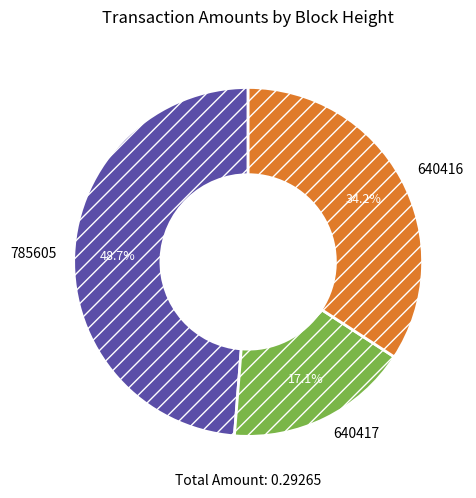

The 785605 slice represents 61% of the pie. True or false?

False